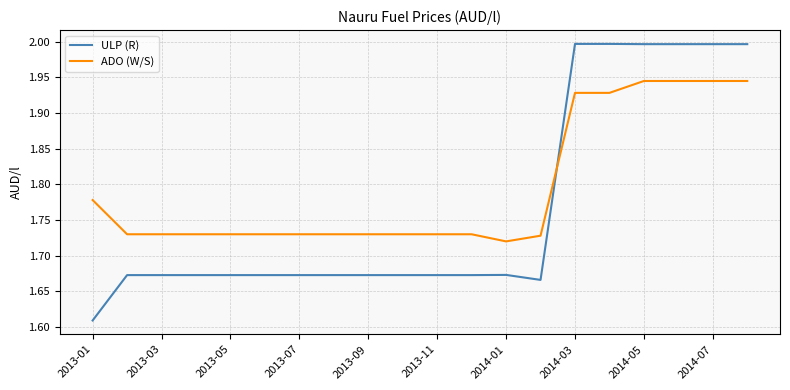

What is the highest value of the ULP (R) series?

2.0